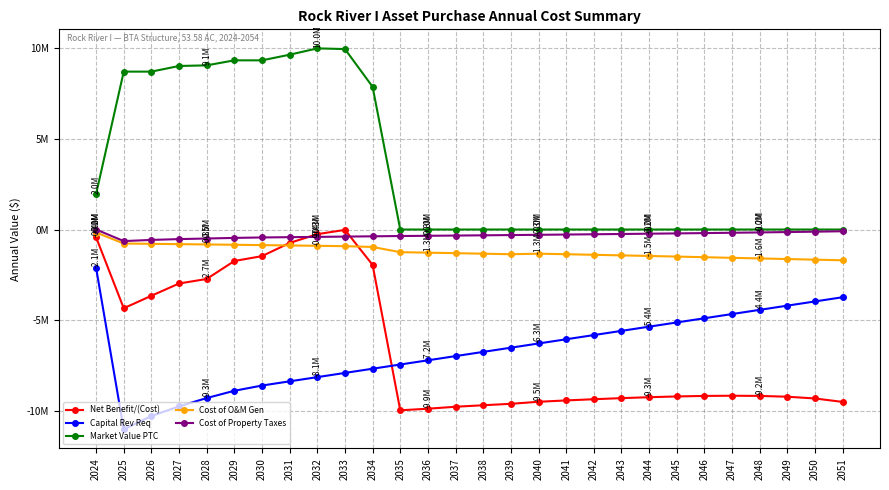

Where is Cost of O&M Gen nearest to the value -931250?

2033